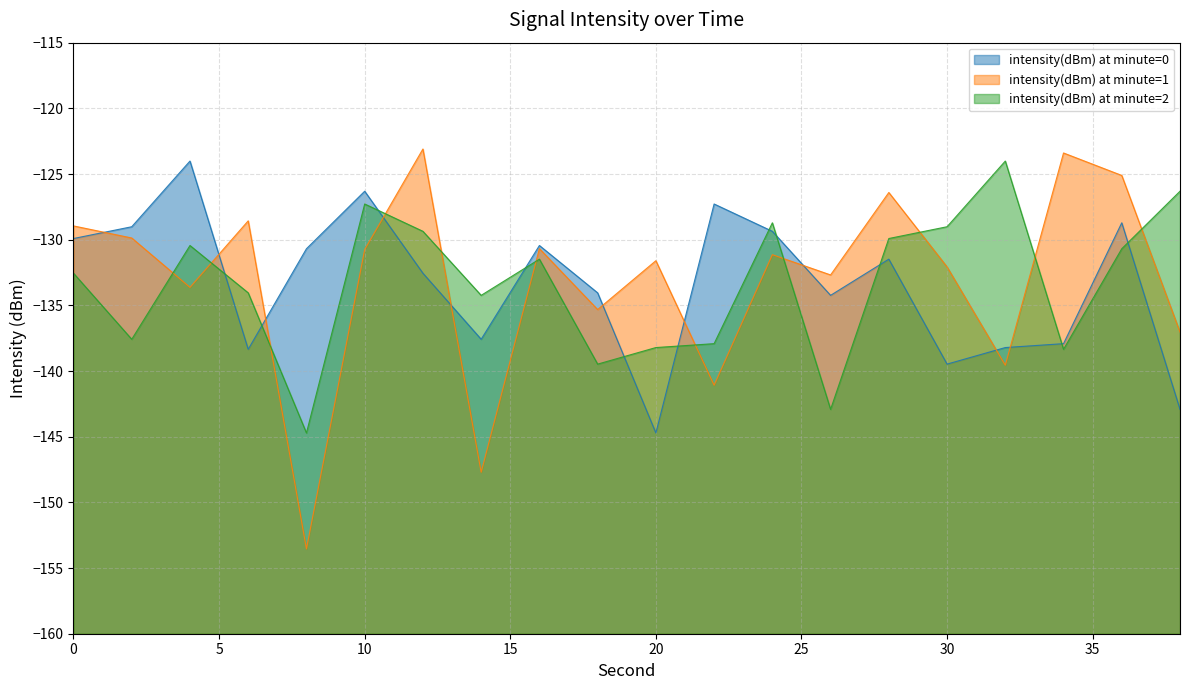

How many interior local peaks does the intensity(dBm) at minute=2 series have?

5